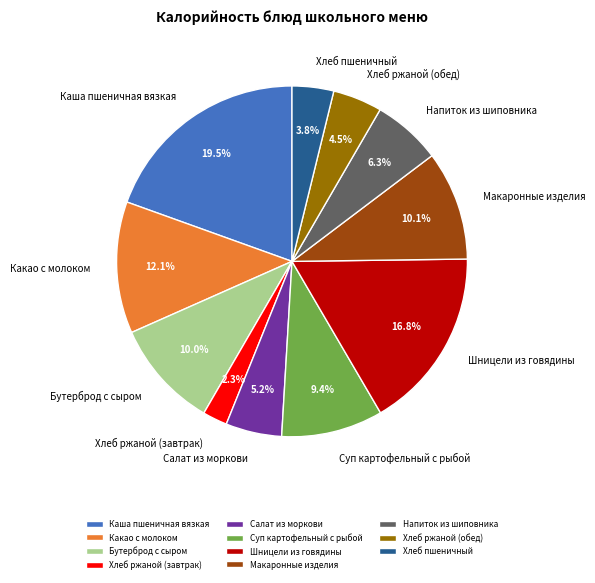

Does Хлеб ржаной (завтрак) account for over 50% of the chart?

No